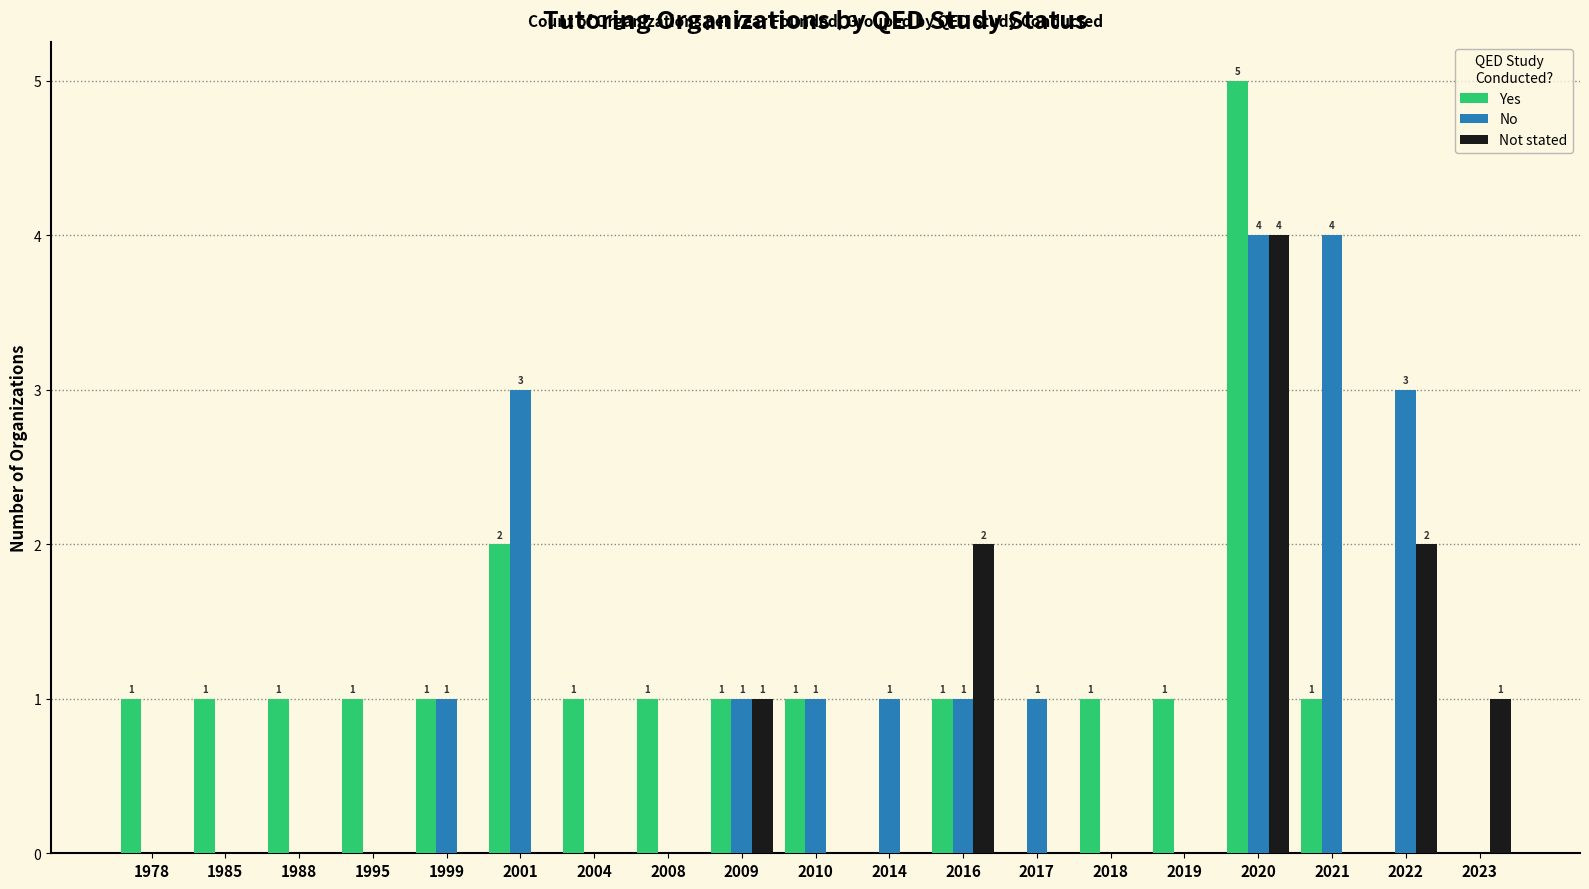

How many categories are shown in the chart?

19